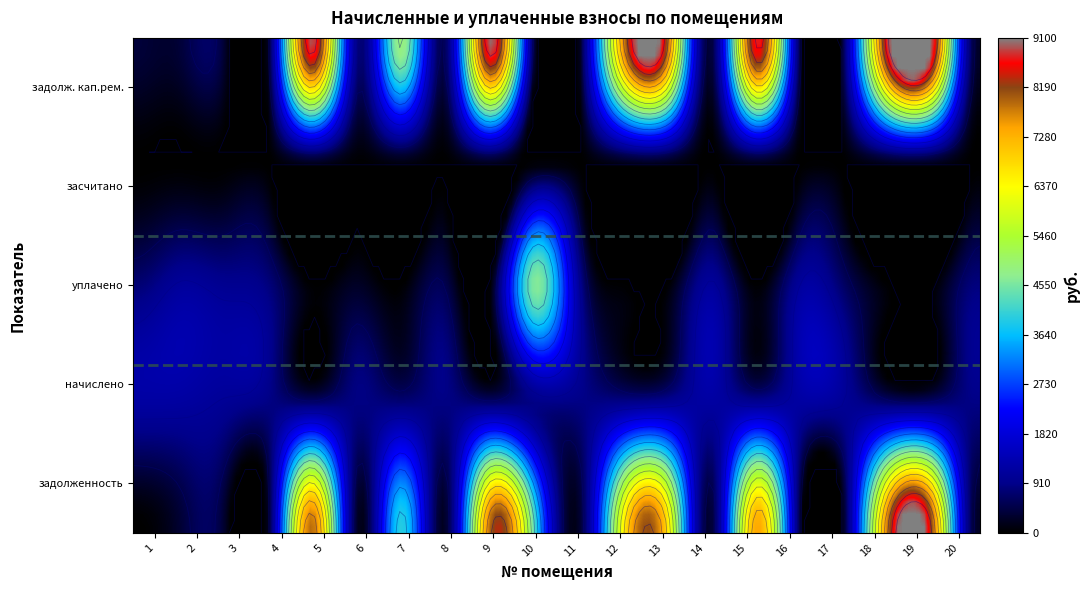

What is the maximum value for 5?

9069.4